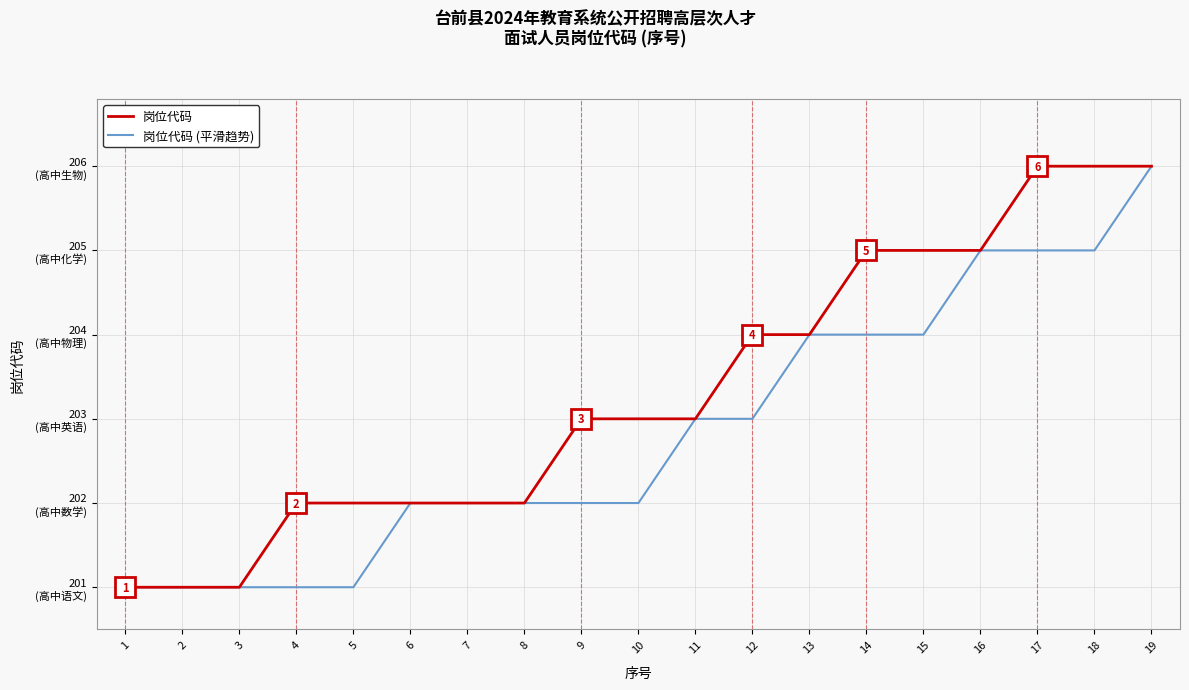

Does the chart have visible grid lines?

Yes